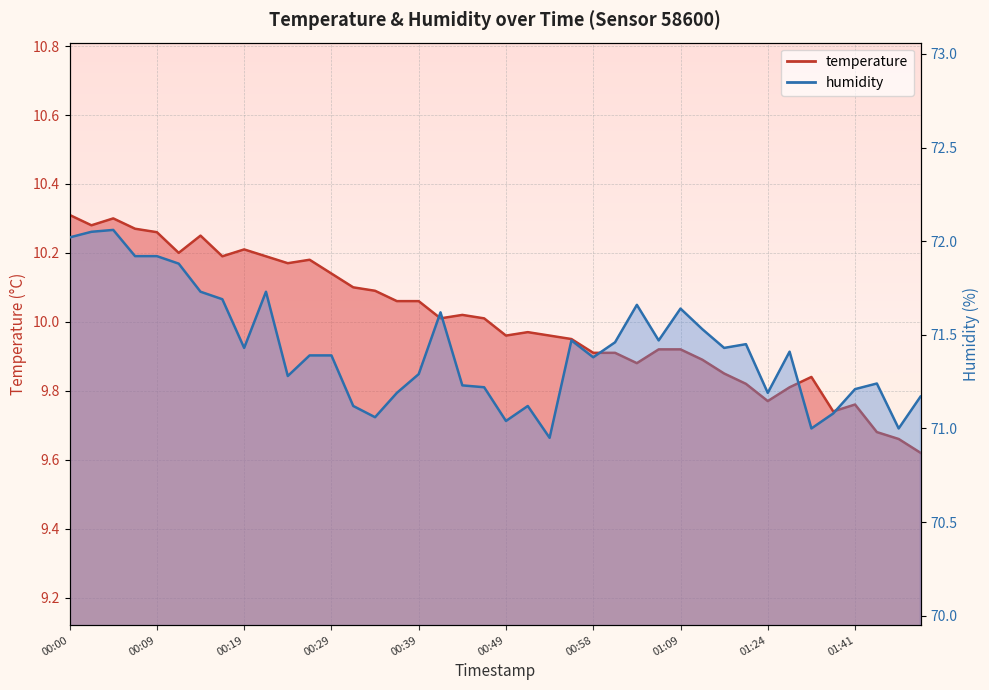

Rank the series by their average value, from highest to lowest.

humidity, temperature